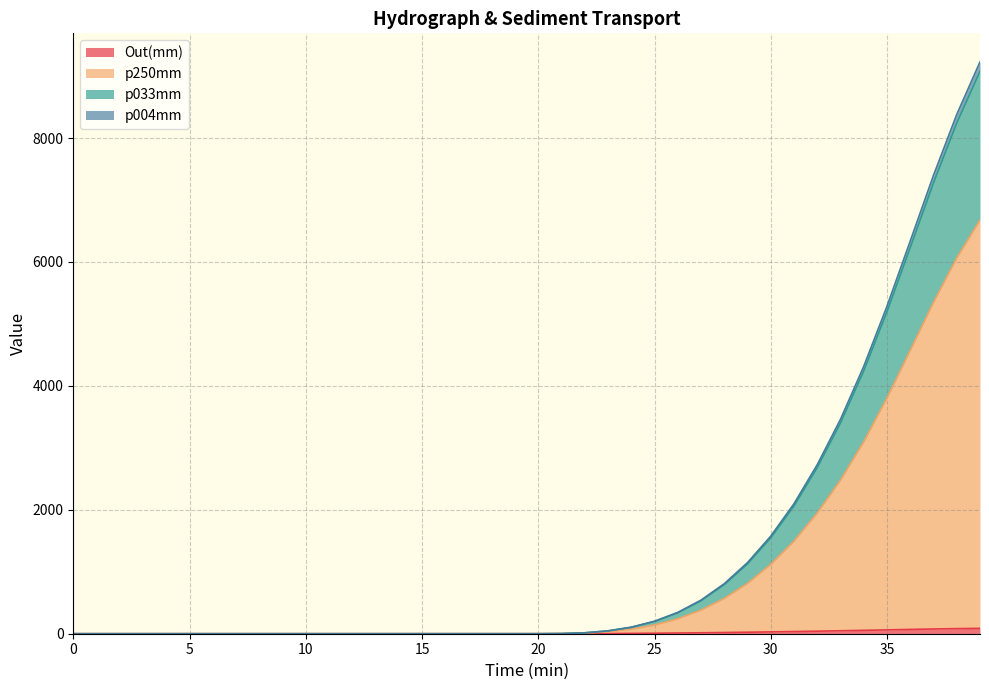

Between 36.0 and 8.0, which is larger?

36.0